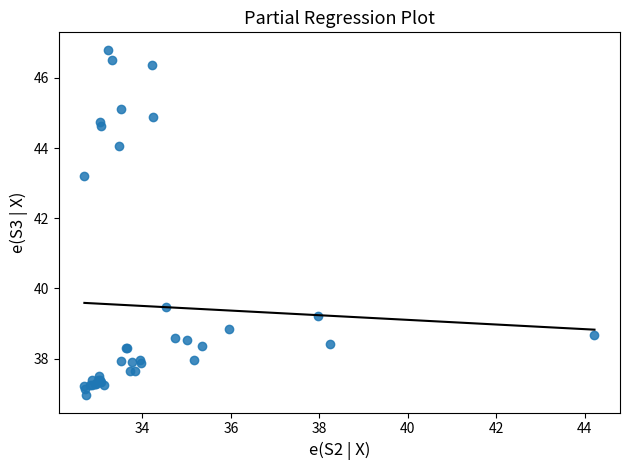

What Y value in the scatter plot is closest to 41?

39.5